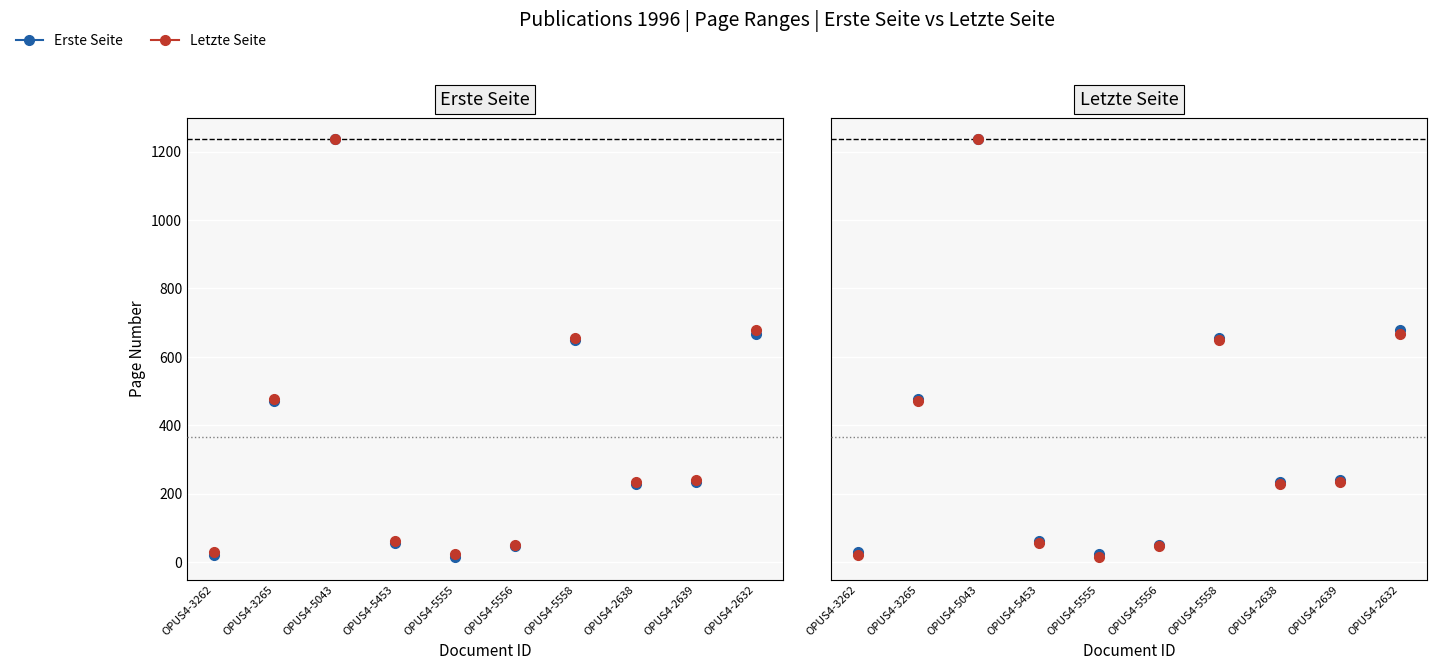

True or false: Erste Seite and Letzte Seite intersect in this chart.

False